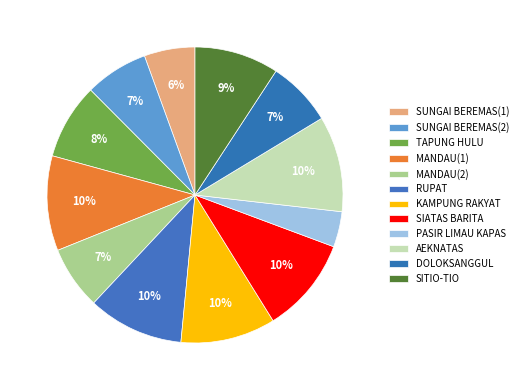

What percentage is NOT represented by DOLOKSANGGUL?

92.9%